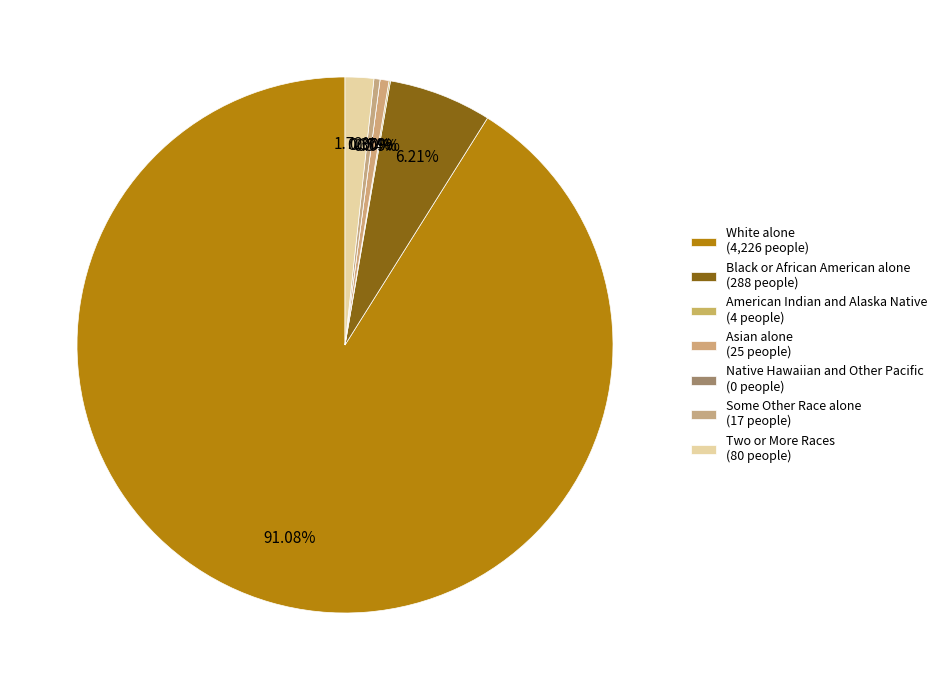

What percentage is the Two or More Races slice, to the nearest percent?

2%